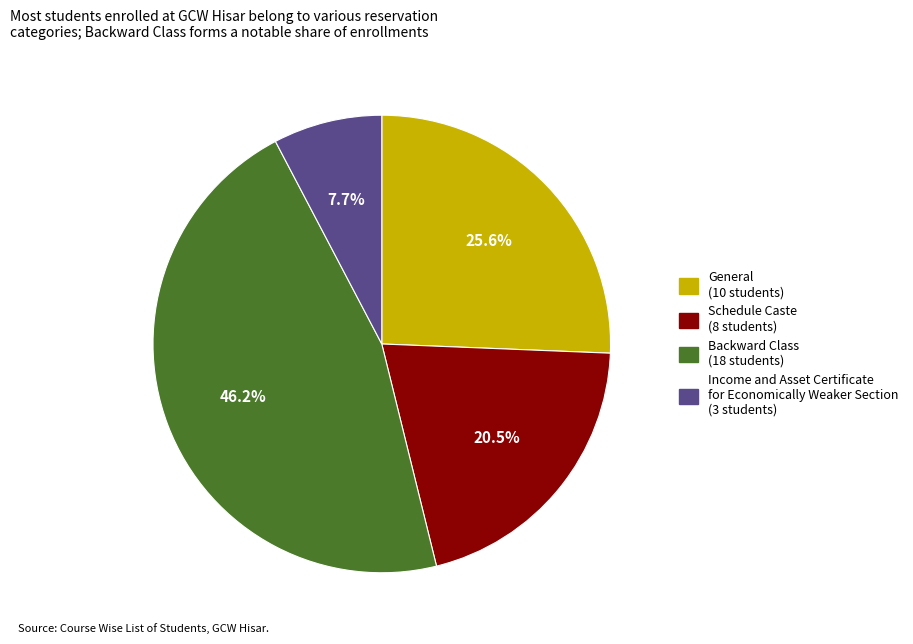

Which slice is the largest?

Backward Class